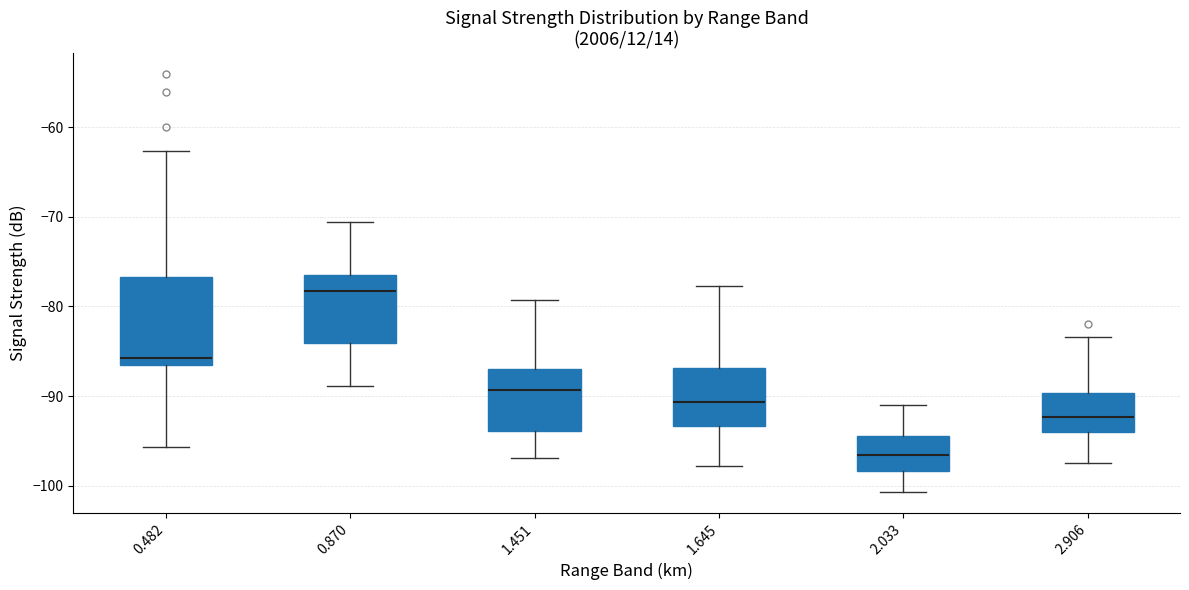

Reading left to right, read every box against the y-axis: the position of its median line, the range the box covers, and the ends of its whiskers. The values are not printed on the chart, so give them approximately, as read against the axis.

0.482: median -86 (just above the box's lower edge), box -86 to -77, whiskers -96 to -63
0.870: median -78, box -84 to -76, whiskers -89 to -71
1.451: median -89, box -94 to -87, whiskers -97 to -79
1.645: median -91, box -93 to -87, whiskers -98 to -78
2.033: median -97, box -98 to -94, whiskers -101 to -91
2.906: median -92, box -94 to -90, whiskers -97 to -83